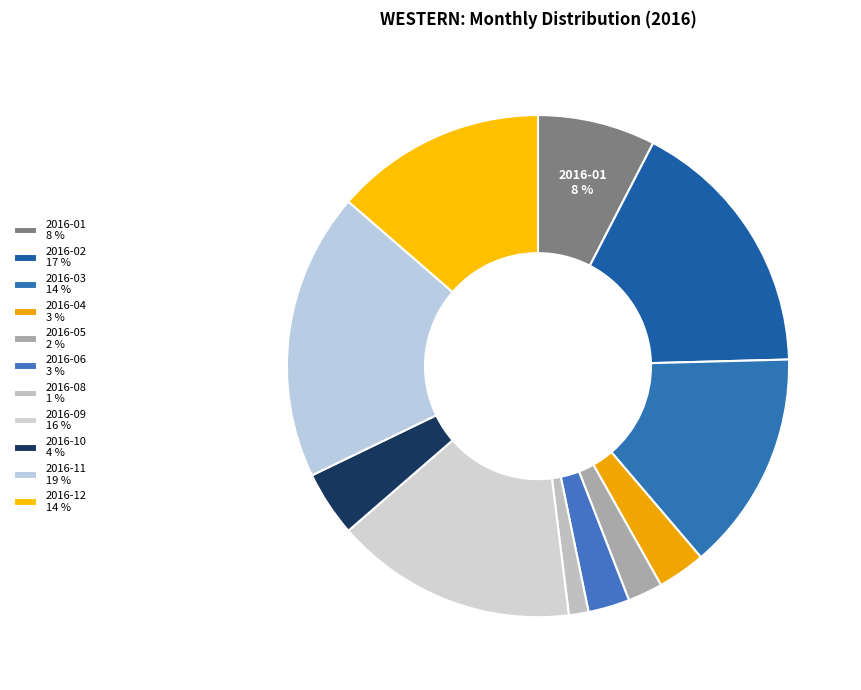

Count the number of slices in the pie.

11